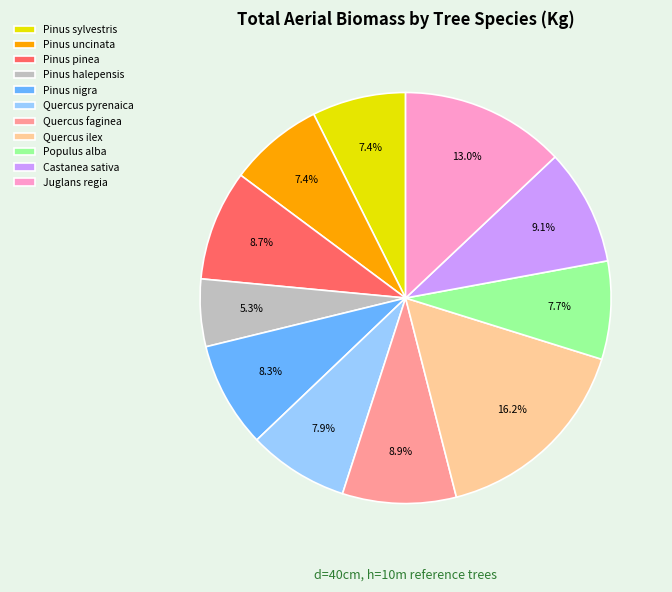

How many segments does this pie chart have?

11